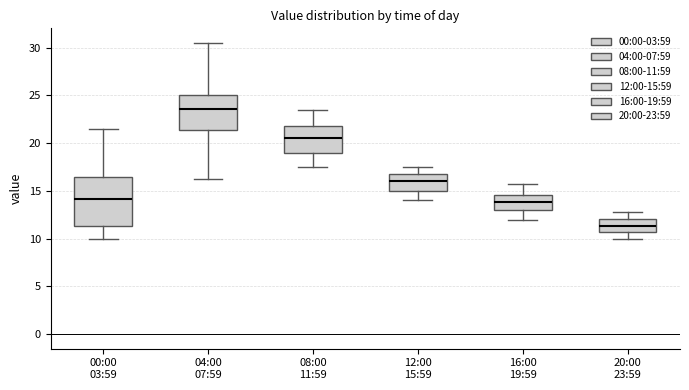

Where is the lower edge of the box for 08:00 11:59 on the y-axis? The values are not printed on the chart, so give them approximately, as read against the axis.

19.0